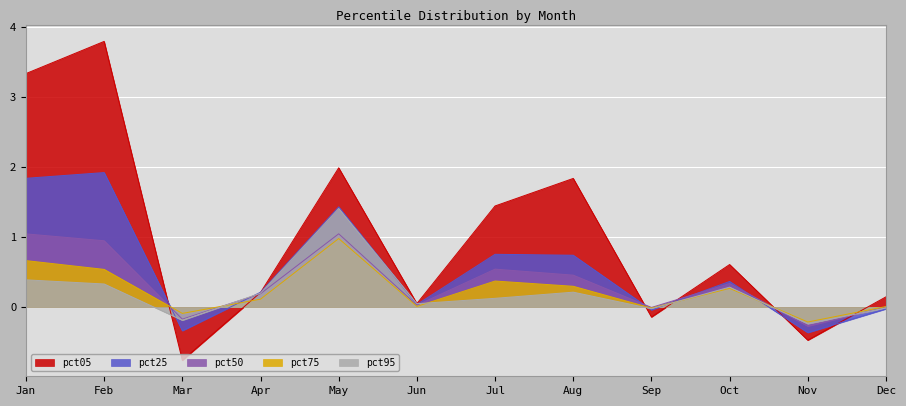

After their last crossing, which series has the higher values: pct95 or pct25?

pct95